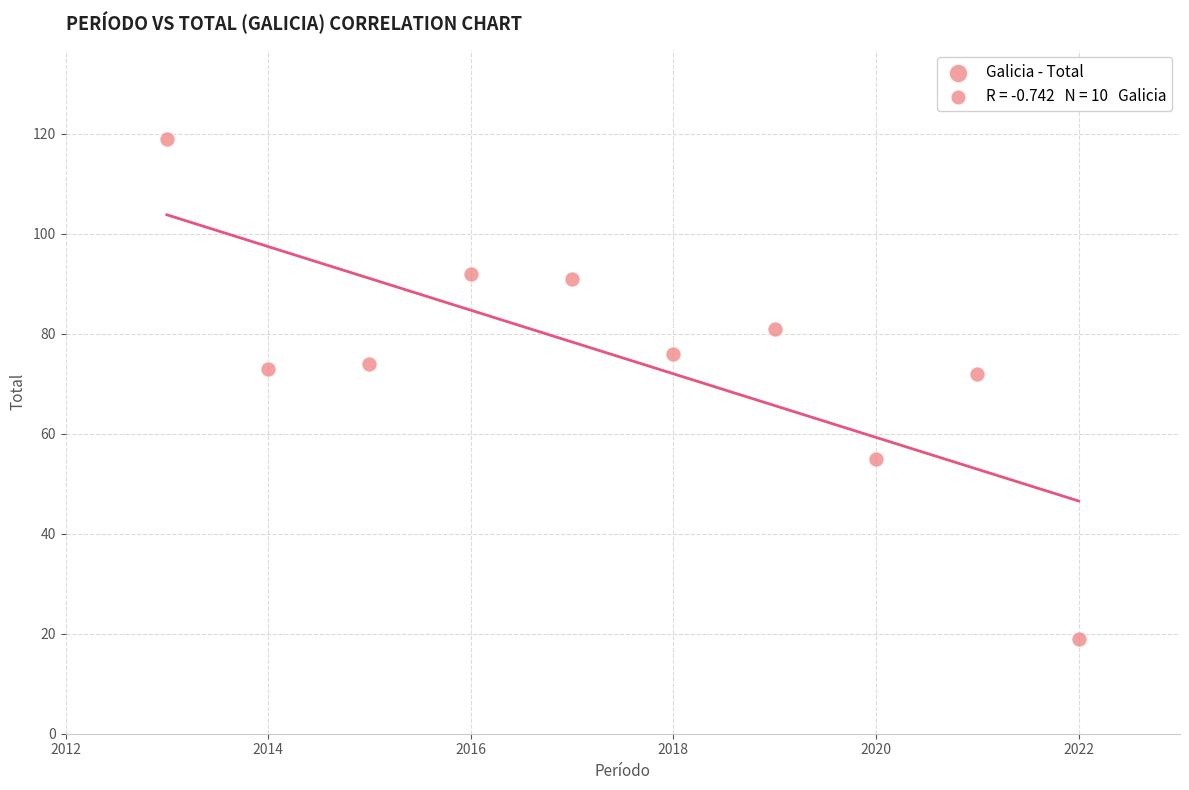

What is the range of X values (max minus min)?

9